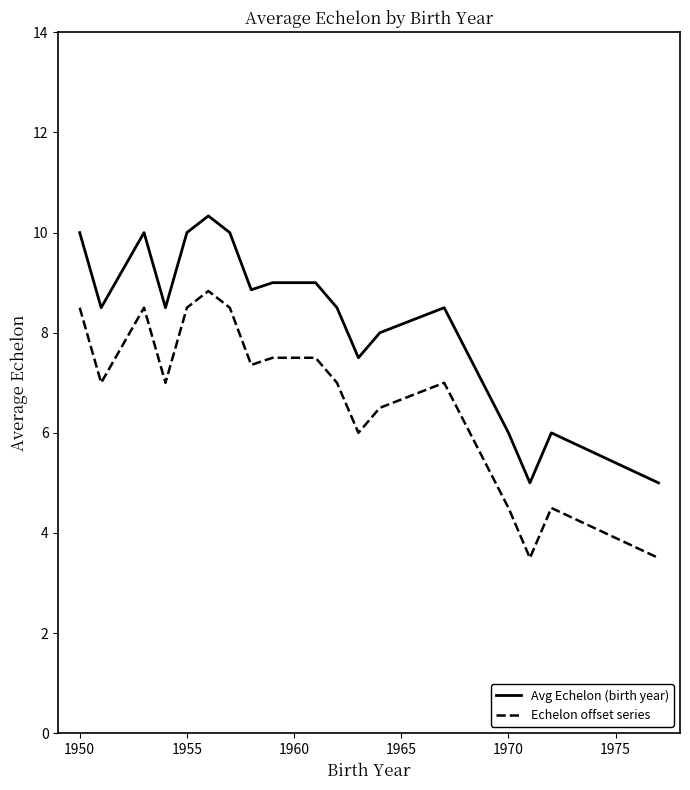

What is the difference between the maximum and second lowest values in the Avg Echelon (birth year) series?

5.3